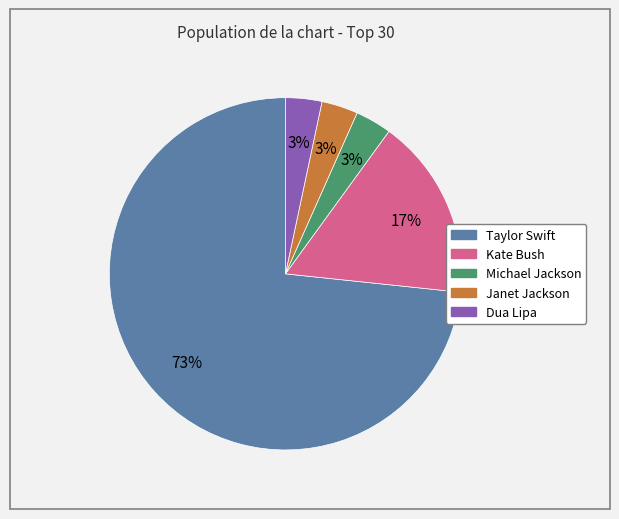

How many segments does this pie chart have?

5